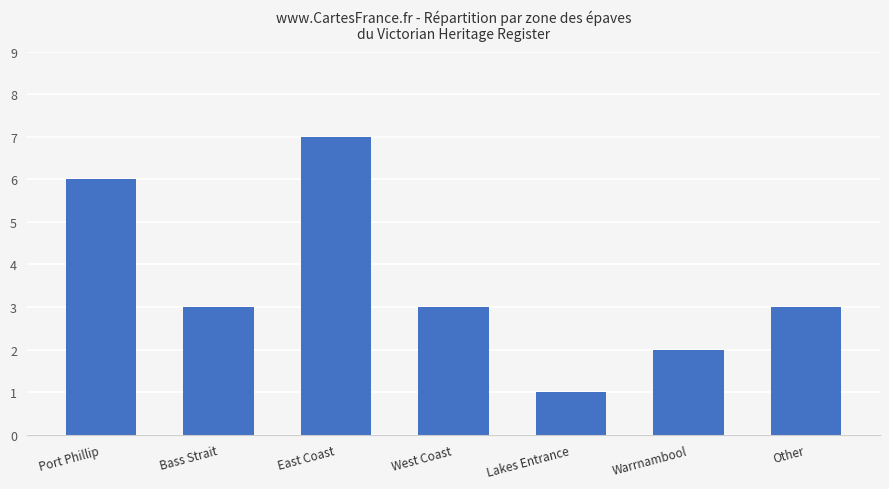

Reading right to left, transcribe all the data shown in this chart.

3	2	1	3	7	3	6